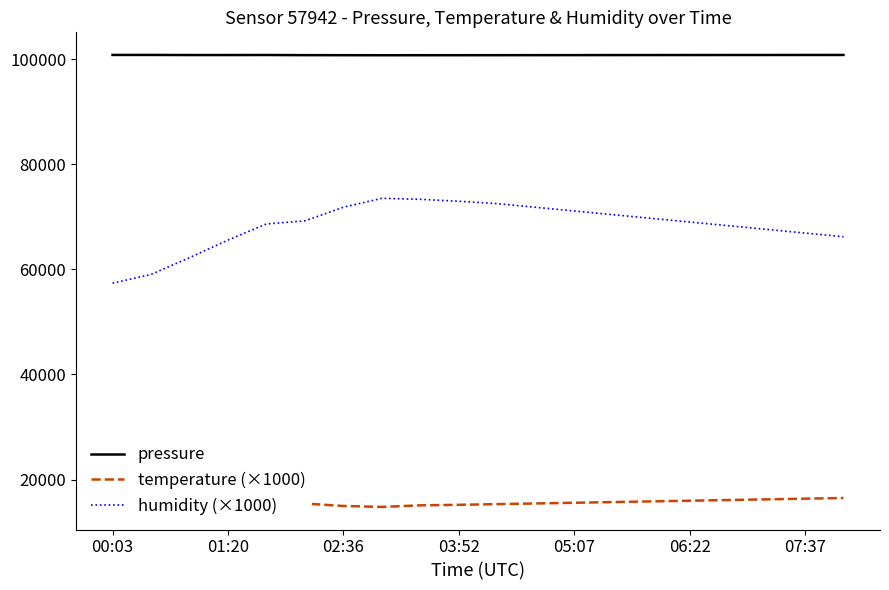

Reading right to left, extract all data points from this chart.

pressure: 100785.9	100782.6	100779.2	100775.8	100772.3	100768.1	100762.4	100755.6	100748.3	100742.5	100738.1	100736.3	100731.4	100741.1	100751.0	100777.9	100770.8	100770.9	100789.4	100791.2
temperature (×1000): 16490.0	16360.0	16230.0	16100.0	15970.0	15840.0	15710.0	15580.0	15450.0	15320.0	15190.0	15090.0	14790.0	14970.0	15430.0	15390.0	15790.0	16110.0	16550.0	17000.0
humidity (×1000): 66200.0	66900.0	67600.0	68300.0	69000.0	69700.0	70400.0	71100.0	71800.0	72500.0	72950.0	73320.0	73510.0	71810.0	69220.0	68630.0	65560.0	62210.0	59020.0	57360.0